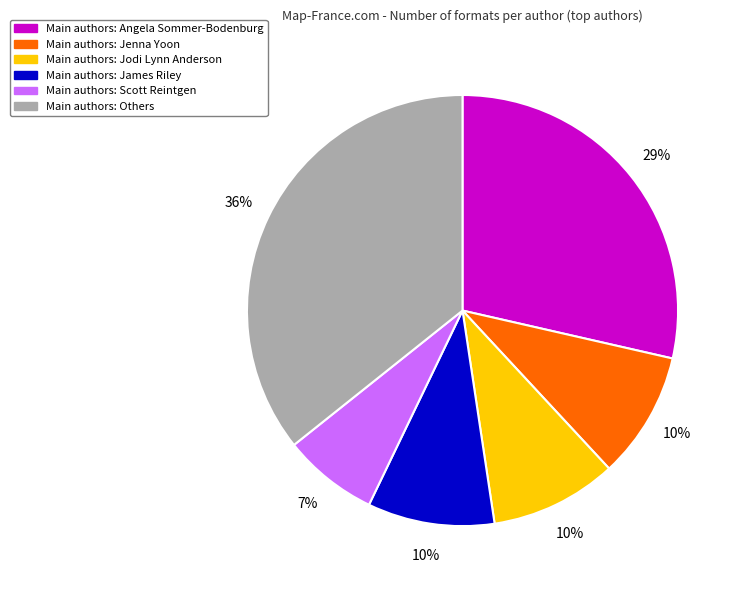

Is there any slice that represents more than half of the pie?

No